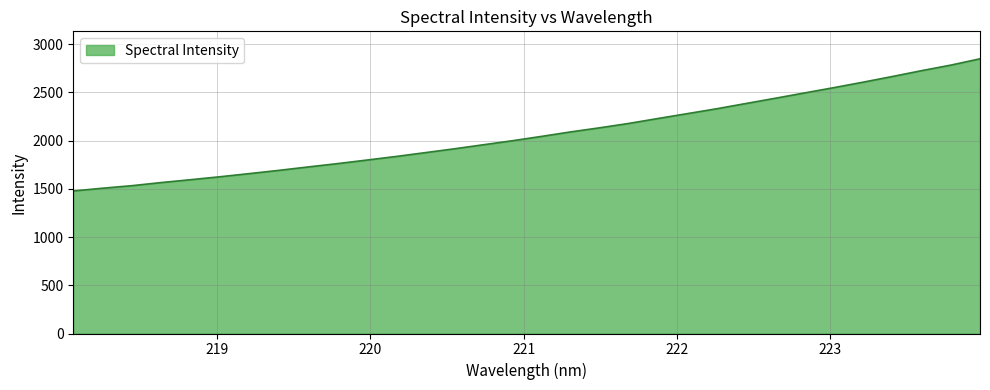

What is the maximum value shown in the chart?

2848.5